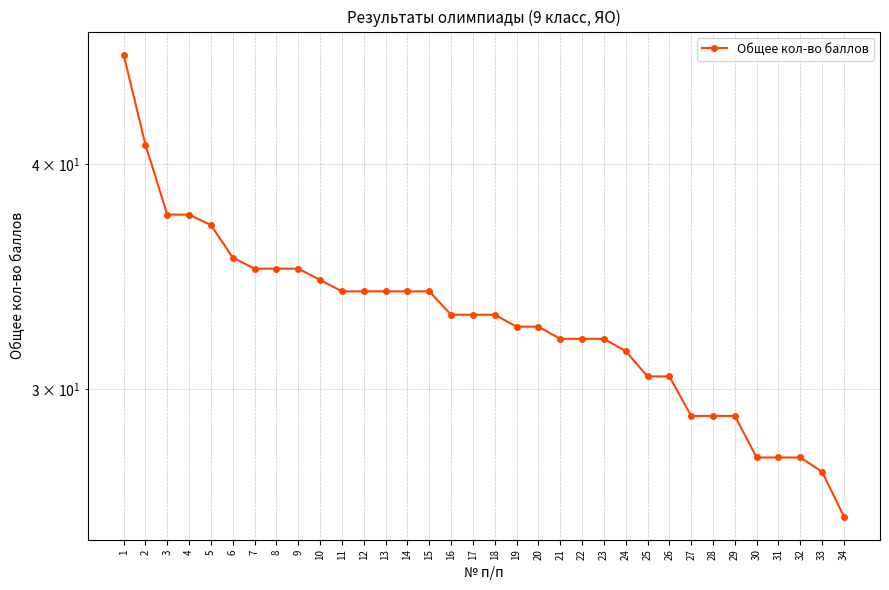

What is the sum of all values?

1118.5